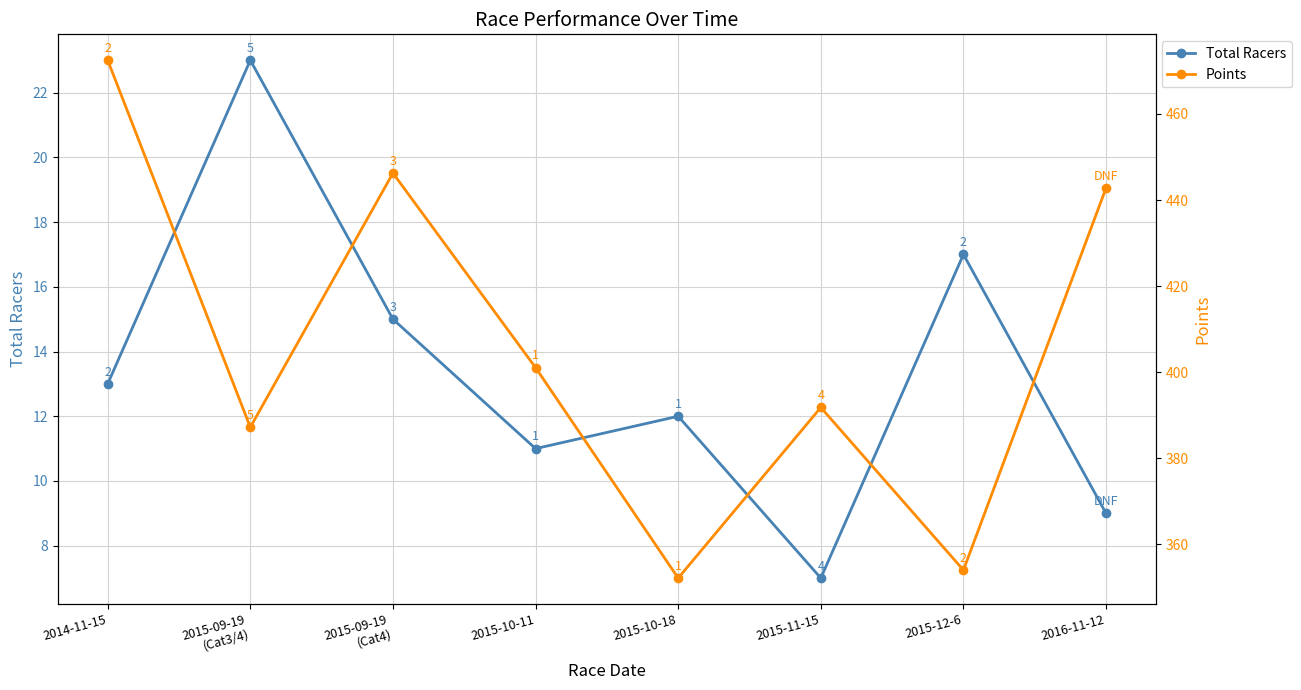

The value of Points at 2016-11-12 is 442.8. True or false?

True